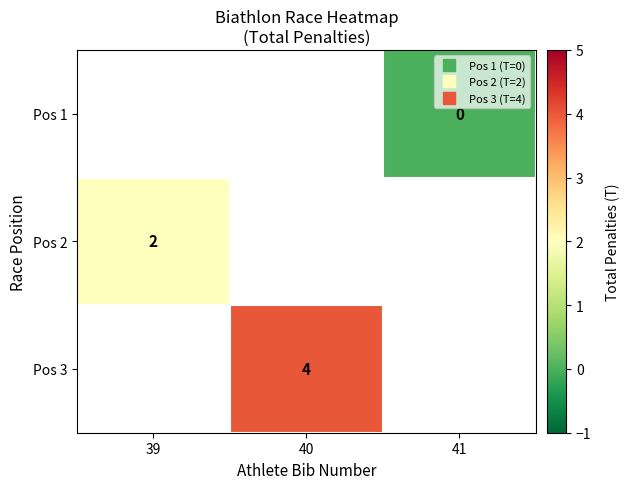

What is the greatest value displayed?

4.0